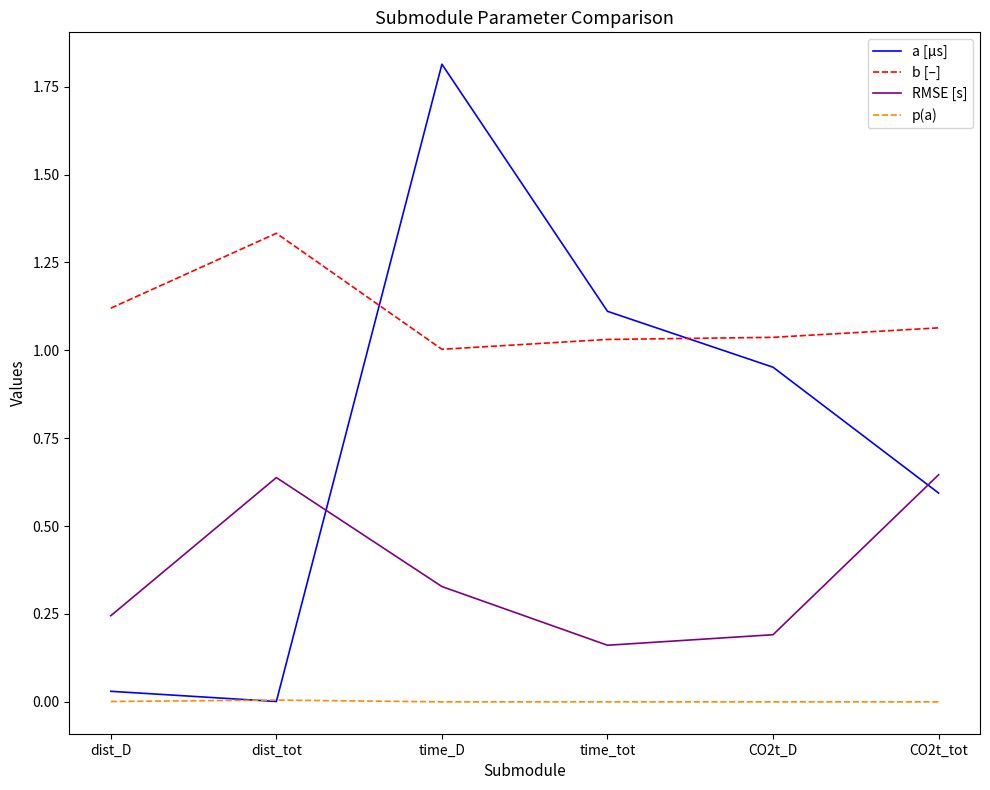

Which label corresponds to the largest value in the chart?

time_D